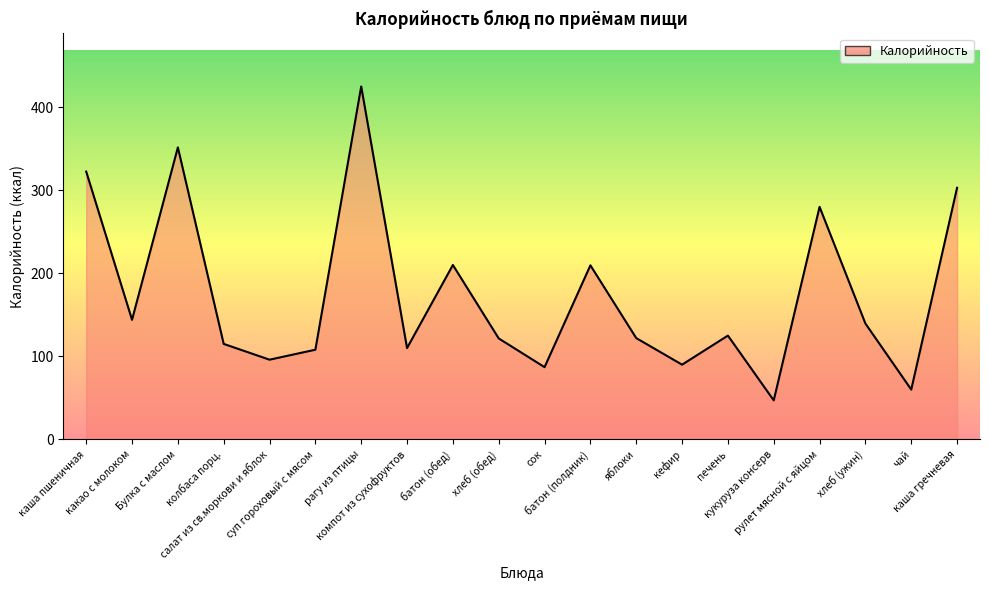

How many lines are shown in the chart?

1